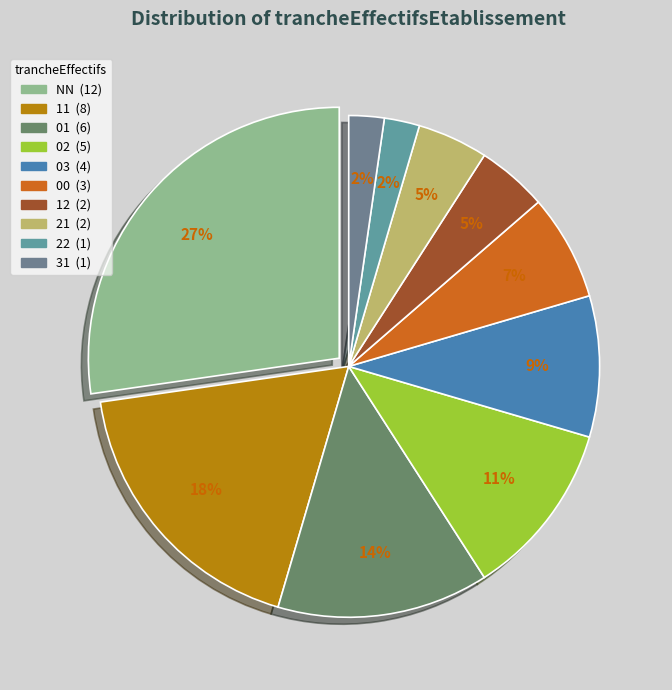

The 00 slice represents 7% of the pie. True or false?

True